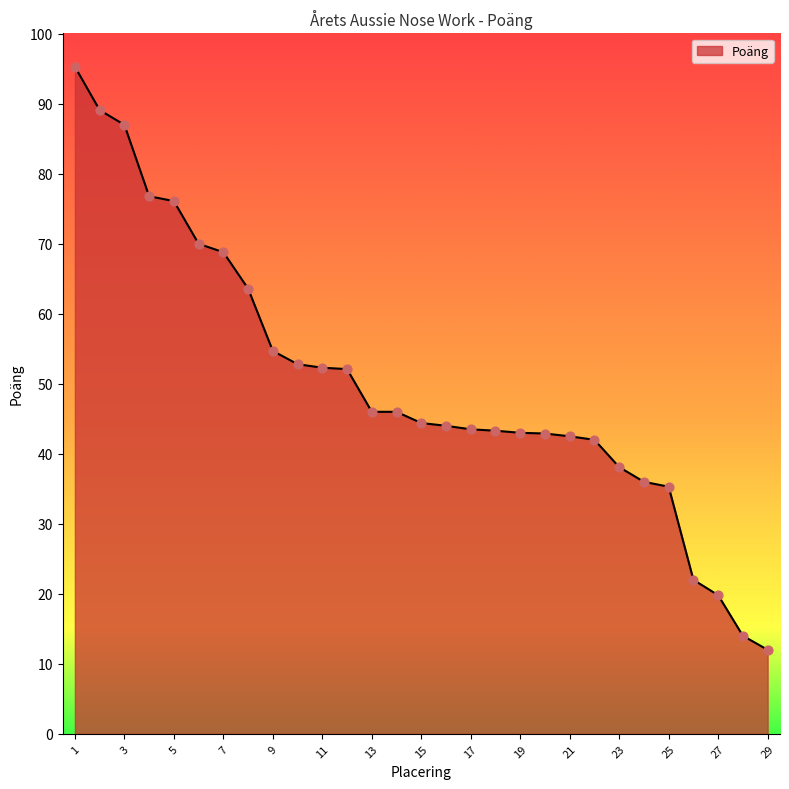

What is the greatest value displayed?

95.3